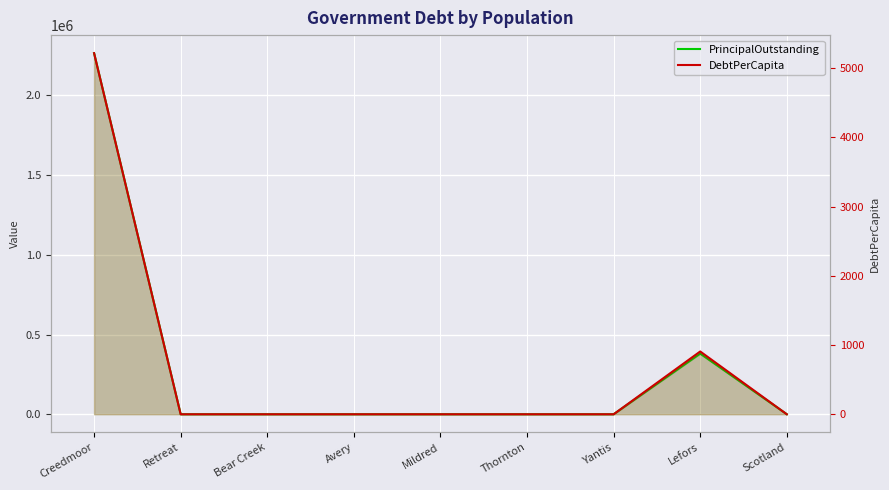

True or false: PrincipalOutstanding and DebtPerCapita intersect in this chart.

False